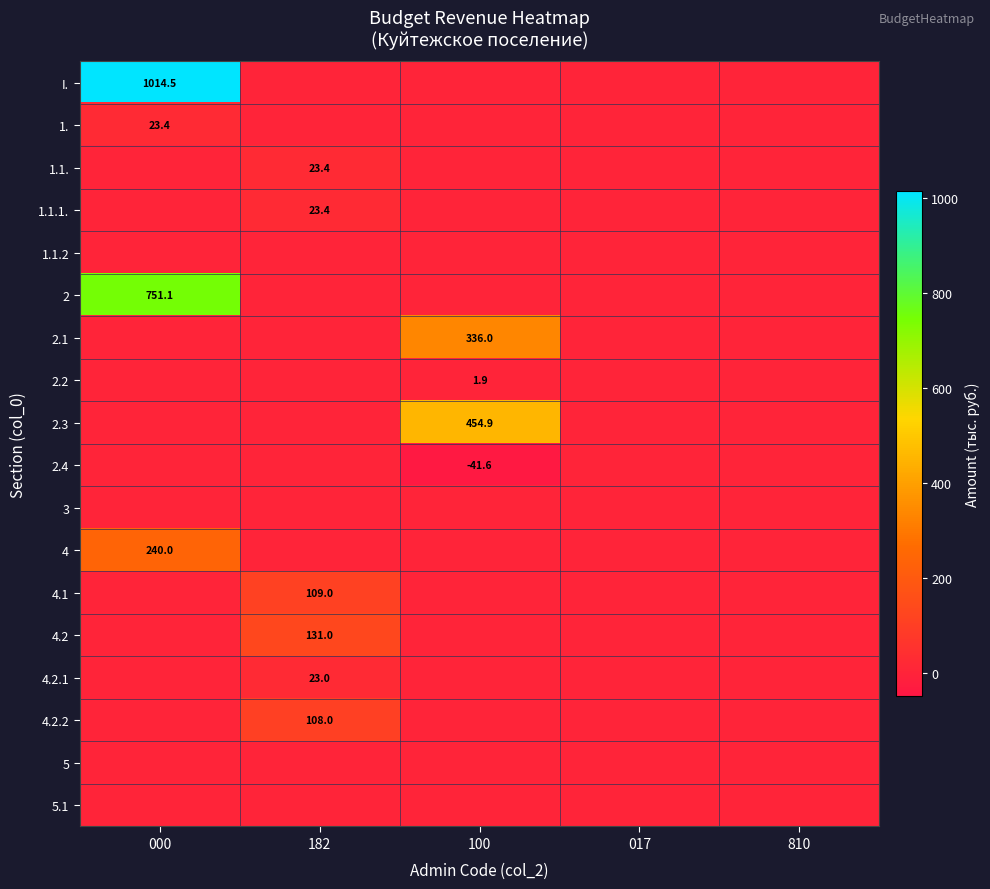

True or false: 1.1.1. has a value of 35.4 at 182.

False